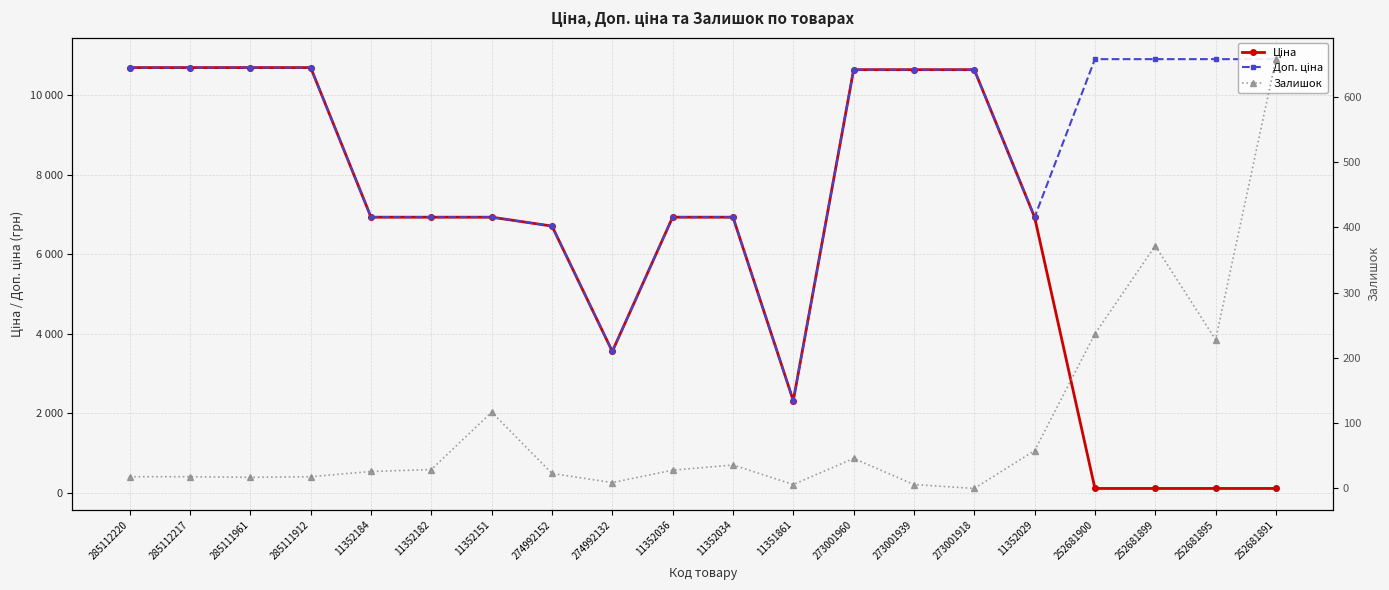

At which category is the sum across all series the highest?

285112220